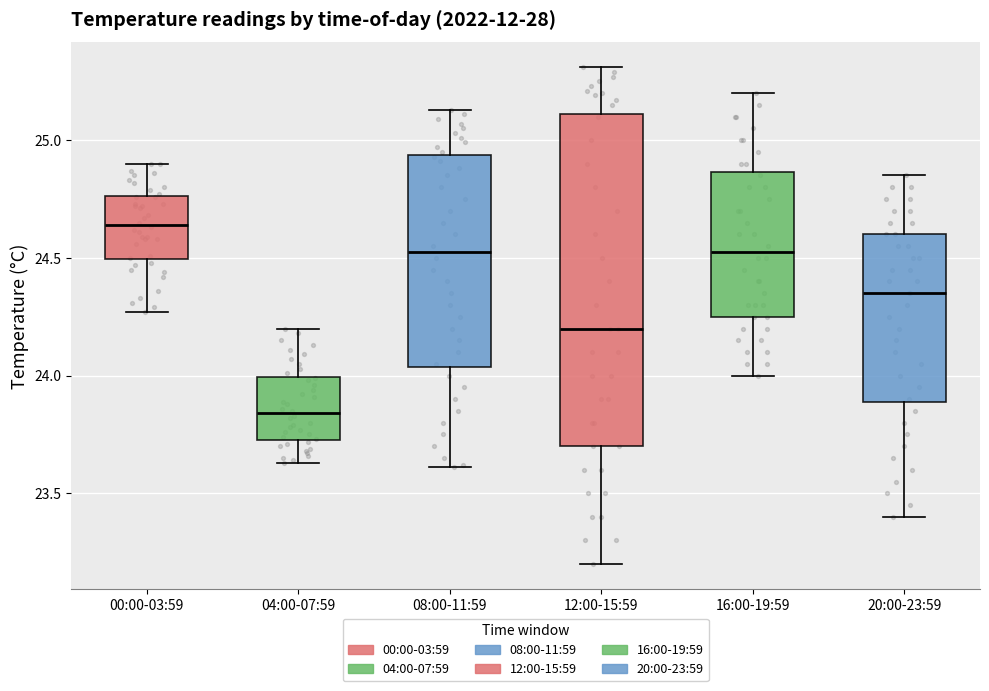

Where does the median line of the box for 08:00-11:59 sit on the y-axis? The values are not printed on the chart, so give them approximately, as read against the axis.

24.55